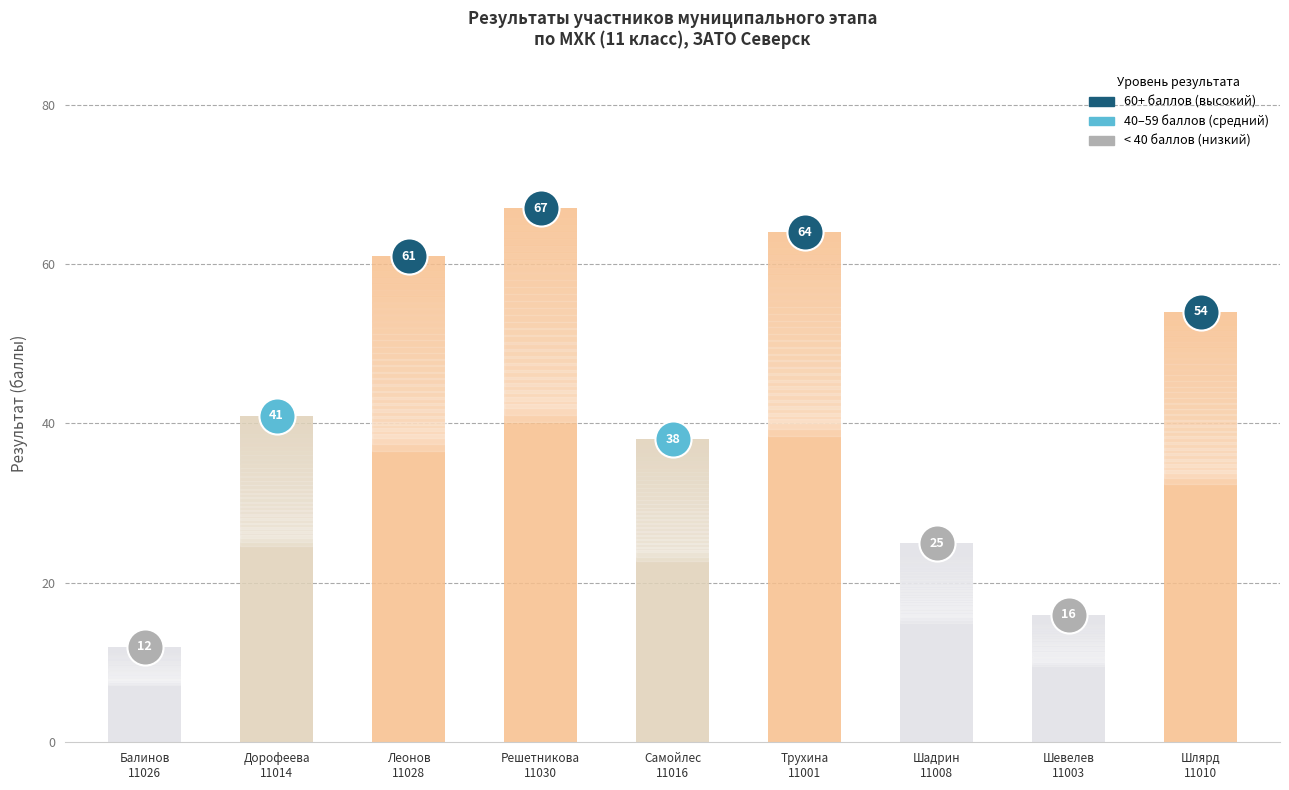

List the labels in order of value, largest first.

Решетникова
11030, Трухина
11001, Леонов
11028, Шлярд
11010, Дорофеева
11014, Самойлес
11016, Шадрин
11008, Шевелев
11003, Балинов
11026